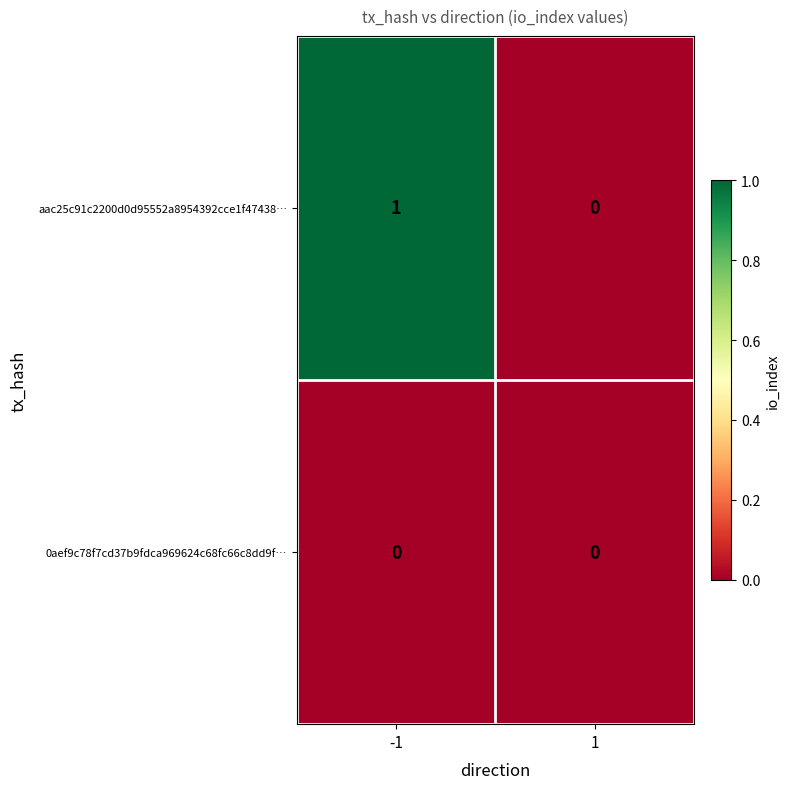

Which series changed the most between -1 and 1?

aac25c91c2200d0d95552a8954392cce1f47438…